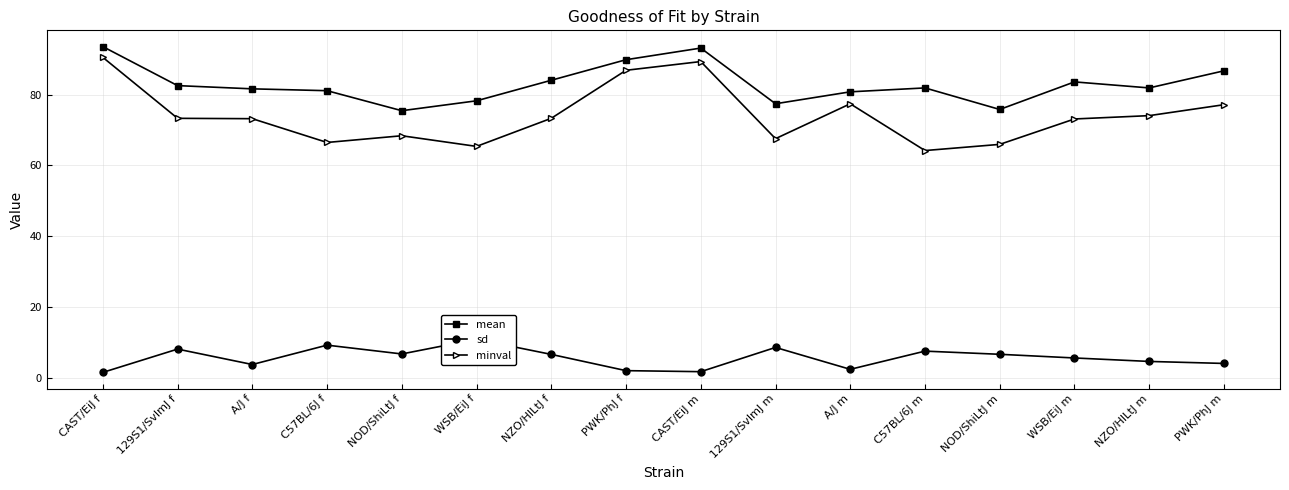

Reading right to left, list all the values displayed in this chart.

mean: PWK/PhJ m=86.7	NZO/HlLtJ m=81.9	WSB/EiJ m=83.6	NOD/ShiLtJ m=75.8	C57BL/6J m=81.9	A/J m=80.8	129S1/SvImJ m=77.4	CAST/EiJ m=93.1	PWK/PhJ f=89.8	NZO/HlLtJ f=84.0	WSB/EiJ f=78.2	NOD/ShiLtJ f=75.4	C57BL/6J f=81.1	A/J f=81.6	129S1/SvImJ f=82.5	CAST/EiJ f=93.5
sd: PWK/PhJ m=4.2	NZO/HlLtJ m=4.8	WSB/EiJ m=5.8	NOD/ShiLtJ m=6.8	C57BL/6J m=7.7	A/J m=2.6	129S1/SvImJ m=8.7	CAST/EiJ m=1.9	PWK/PhJ f=2.2	NZO/HlLtJ f=6.8	WSB/EiJ f=11.0	NOD/ShiLtJ f=6.9	C57BL/6J f=9.4	A/J f=3.9	129S1/SvImJ f=8.3	CAST/EiJ f=1.7
minval: PWK/PhJ m=77.1	NZO/HlLtJ m=74.0	WSB/EiJ m=73.1	NOD/ShiLtJ m=66.0	C57BL/6J m=64.2	A/J m=77.4	129S1/SvImJ m=67.6	CAST/EiJ m=89.3	PWK/PhJ f=86.8	NZO/HlLtJ f=73.3	WSB/EiJ f=65.4	NOD/ShiLtJ f=68.4	C57BL/6J f=66.5	A/J f=73.2	129S1/SvImJ f=73.3	CAST/EiJ f=90.5